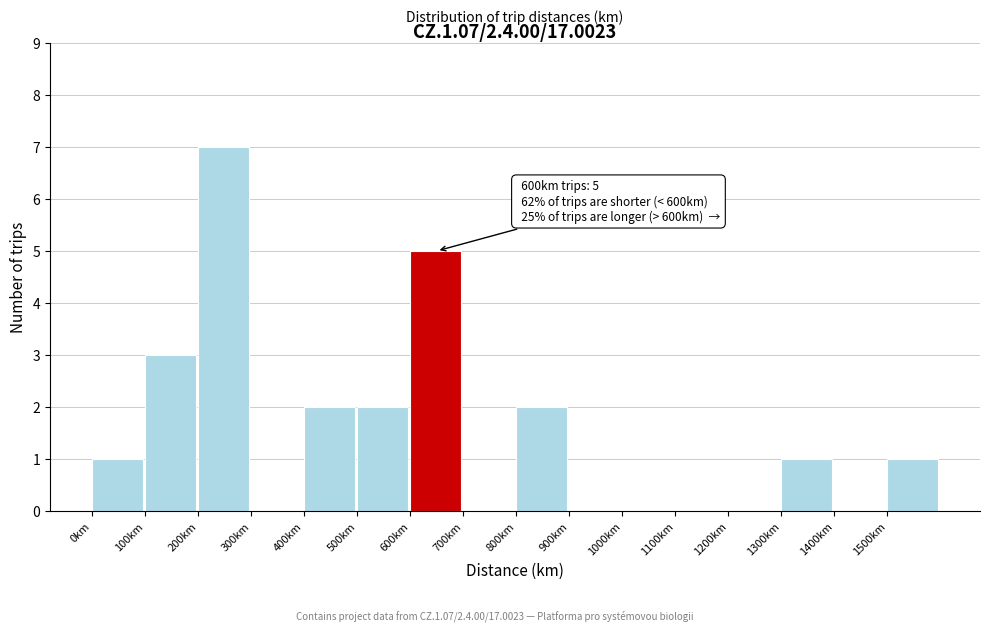

Over which range of the x-axis is the bar tallest?

200 to 300